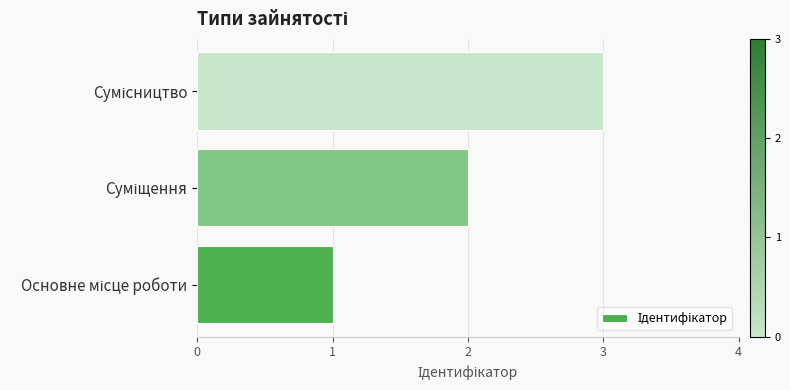

What is the greatest value displayed?

3